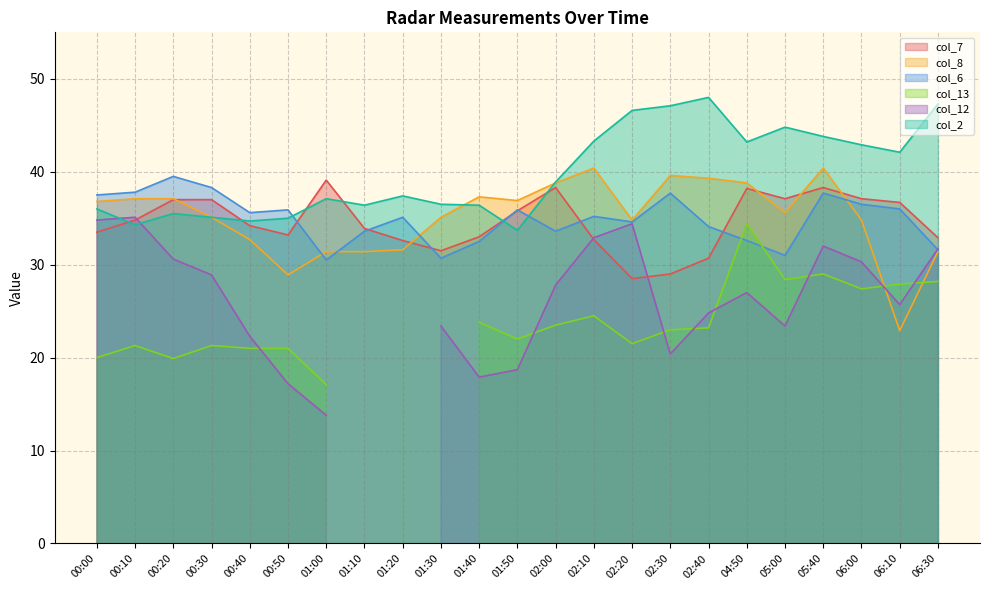

Is the value of col_6 at 06:30 greater than the value of col_2 at 04:50?

No